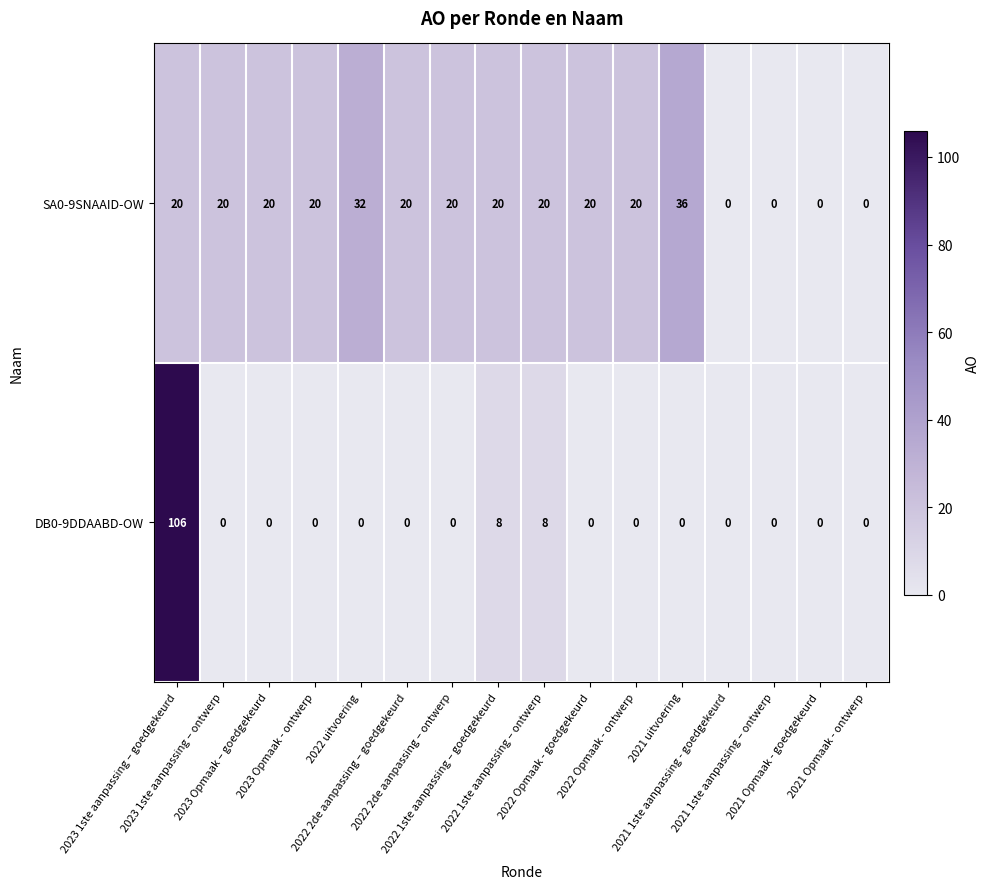

What is the greatest value displayed?

106